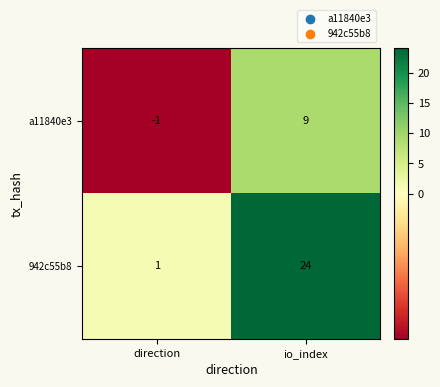

What is the sum of all 942c55b8 values?

25